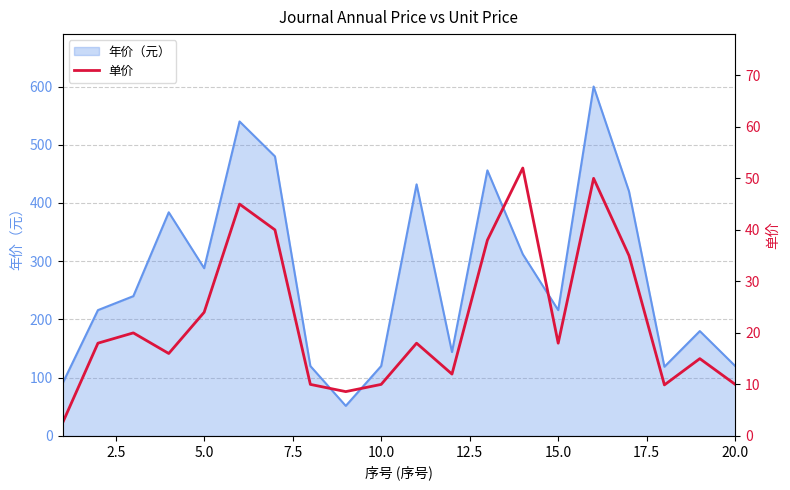

What is the smallest value displayed?

2.5